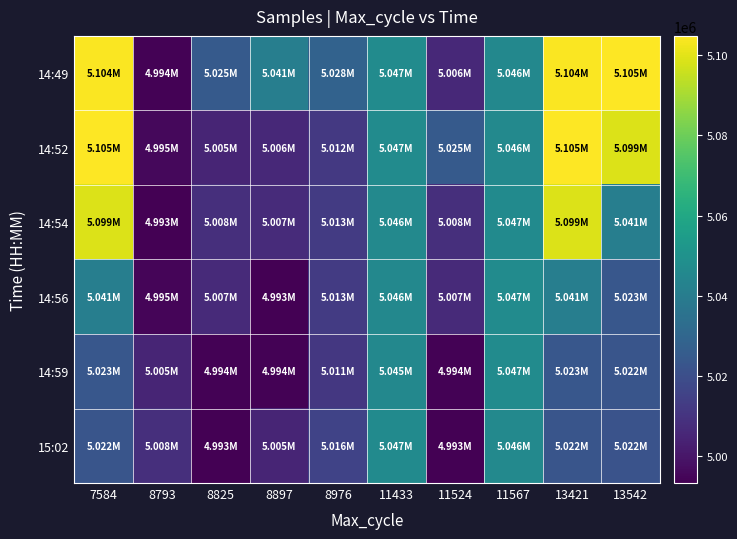

The value of 14:54 at 8793 is 4993270. True or false?

True